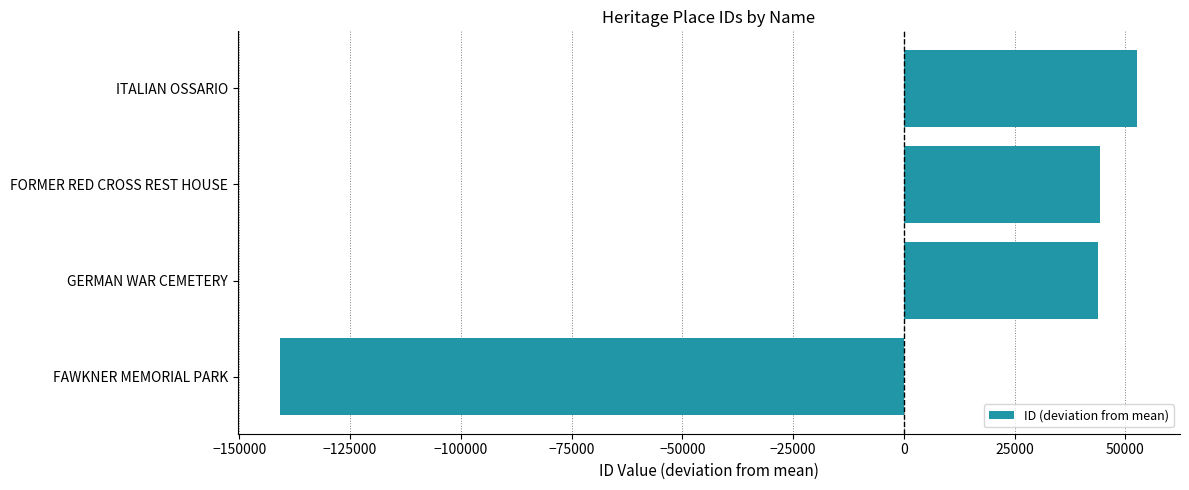

The chart shows a value of 52636.8 at ITALIAN OSSARIO. True or false?

True